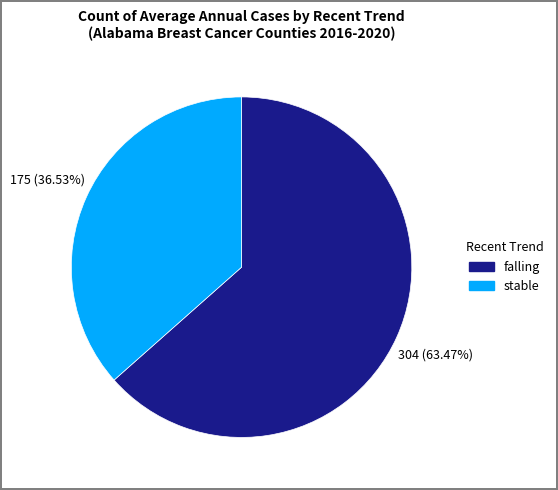

Do falling and stable together represent more than half of the pie?

Yes